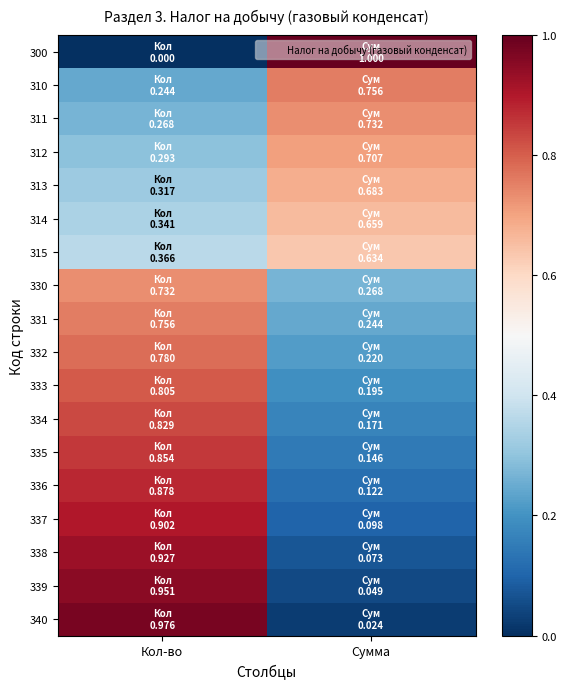

Reading left to right, what are all the values shown in this chart?

300: Кол-во=0.0	Сумма=1.0
310: Кол-во=0.2	Сумма=0.8
311: Кол-во=0.3	Сумма=0.7
312: Кол-во=0.3	Сумма=0.7
313: Кол-во=0.3	Сумма=0.7
314: Кол-во=0.3	Сумма=0.7
315: Кол-во=0.4	Сумма=0.6
330: Кол-во=0.7	Сумма=0.3
331: Кол-во=0.8	Сумма=0.2
332: Кол-во=0.8	Сумма=0.2
333: Кол-во=0.8	Сумма=0.2
334: Кол-во=0.8	Сумма=0.2
335: Кол-во=0.9	Сумма=0.1
336: Кол-во=0.9	Сумма=0.1
337: Кол-во=0.9	Сумма=0.1
338: Кол-во=0.9	Сумма=0.1
339: Кол-во=1.0	Сумма=0.0
340: Кол-во=1.0	Сумма=0.0